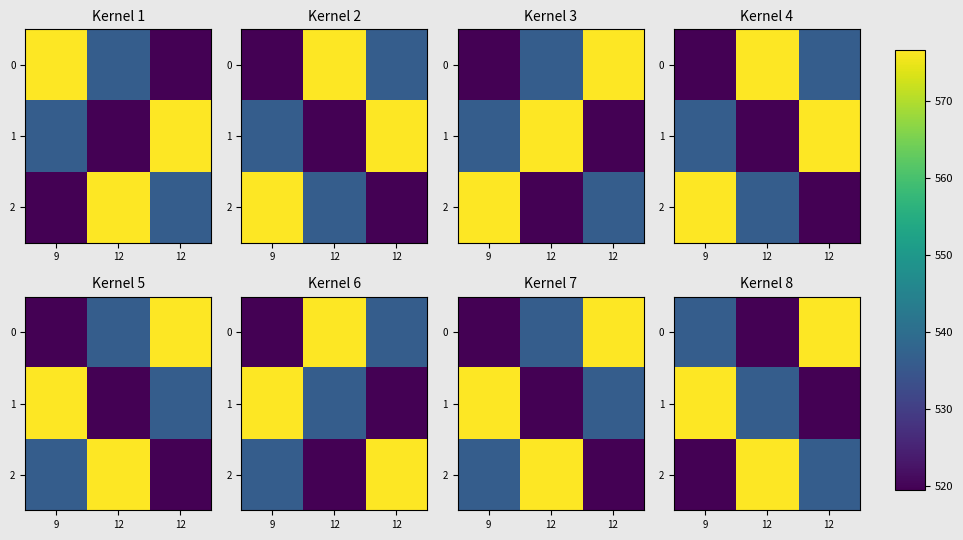

The value of 1 at 9 is 909.5. True or false?

False